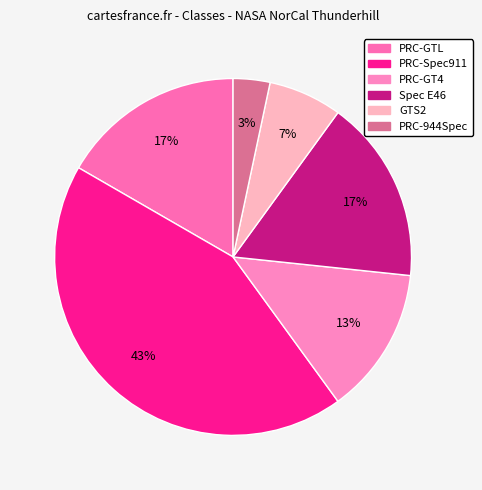

To the nearest percent, what is the difference between the largest and smallest slice percentages?

40%